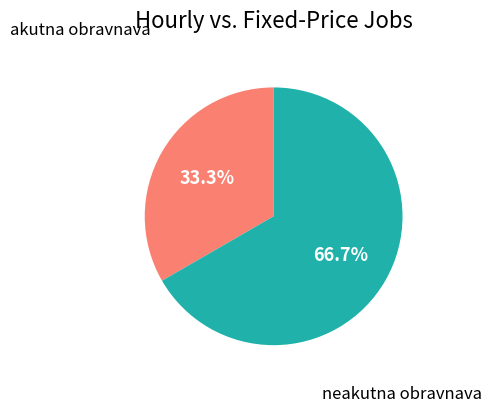

Which has a higher value, neakutna obravnava or akutna obravnava?

neakutna obravnava